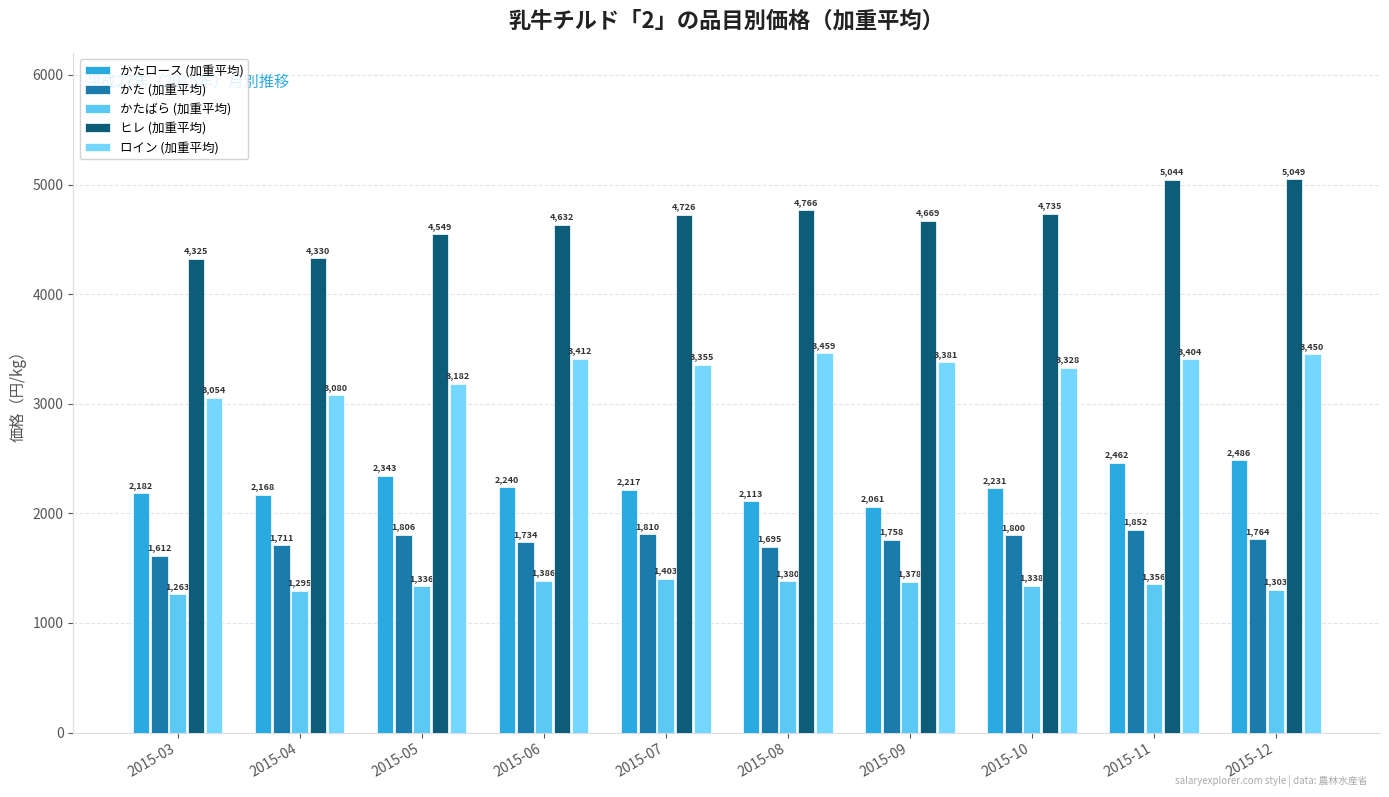

Which label corresponds to the smallest value in the chart?

2015-03